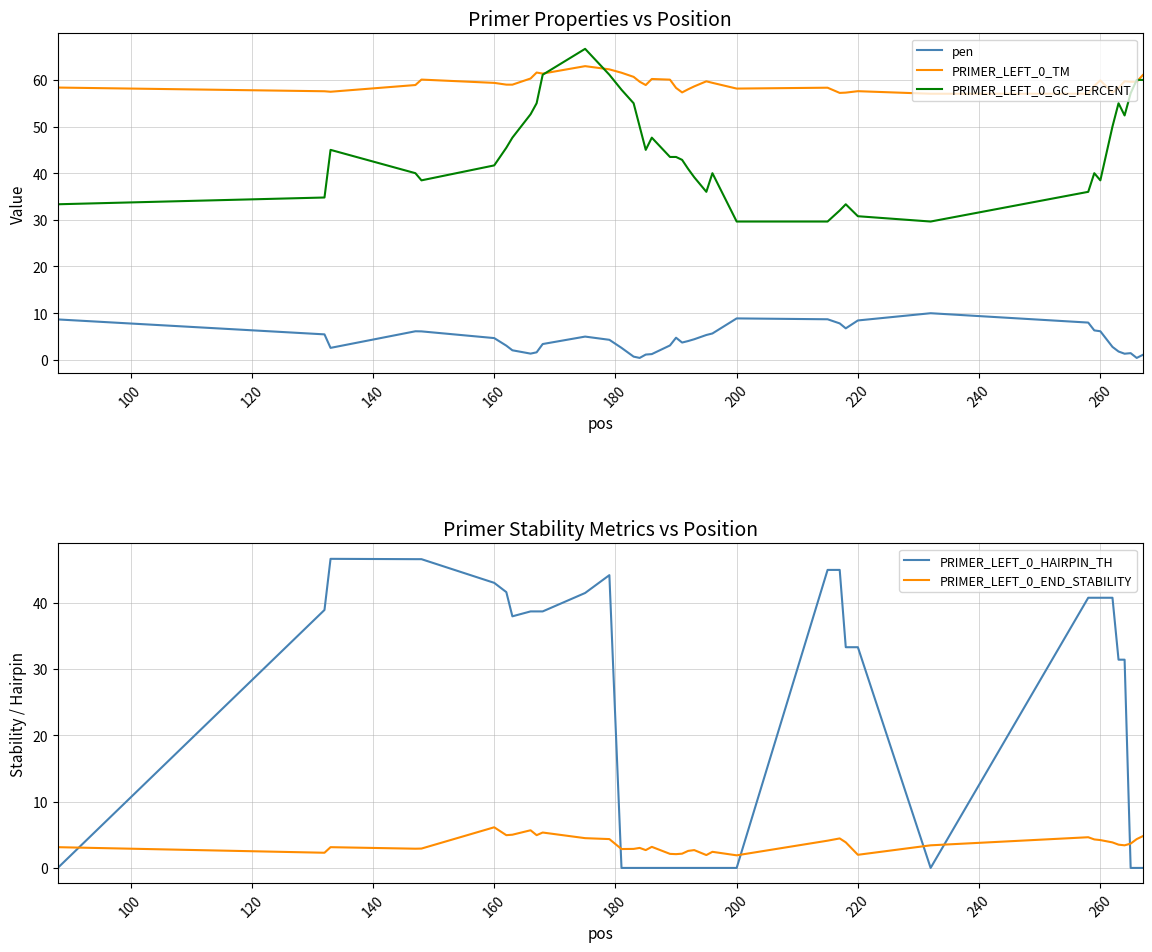

Reading left to right, what are all the values shown in this chart?

pen: 8.6	5.4	2.5	6.1	6.1	4.6	3.0	2.0	1.3	1.6	3.4	5.0	4.3	2.5	0.7	0.4	1.1	1.2	3.1	4.7	3.7	4.0	4.4	5.3	5.6	8.9	8.7	7.8	6.7	8.4	10.0	8.0	6.3	6.1	2.7	1.8	1.3	1.4	0.4	1.0
PRIMER_LEFT_0_TM: 58.4	57.6	57.5	58.9	60.1	59.4	59.0	59.0	60.3	61.6	61.4	63.0	62.3	61.5	60.7	59.6	58.9	60.2	60.1	58.3	57.3	58.0	58.6	59.7	59.4	58.1	58.3	57.2	57.3	57.6	57.0	57.0	58.7	59.9	57.3	58.2	59.7	59.6	59.6	61.0
PRIMER_LEFT_0_GC_PERCENT: 33.3	34.8	45.0	40.0	38.5	41.7	45.5	47.6	52.6	55.0	61.1	66.7	61.1	57.9	55.0	50.0	45.0	47.6	43.5	43.5	42.9	40.9	39.1	36.0	40.0	29.6	29.6	32.0	33.3	30.8	29.6	36.0	40.0	38.5	50.0	55.0	52.4	57.1	60.0	60.0
PRIMER_LEFT_0_HAIRPIN_TH: 0.0	38.9	46.6	46.6	46.6	43.0	41.6	38.0	38.7	38.7	38.7	41.5	44.2	0.0	0.0	0.0	0.0	0.0	0.0	0.0	0.0	0.0	0.0	0.0	0.0	0.0	45.0	45.0	33.3	33.3	0.0	40.8	40.8	40.8	40.8	31.4	31.4	0.0	0.0	0.0
PRIMER_LEFT_0_END_STABILITY: 3.1	2.3	3.1	2.9	2.9	6.1	4.9	5.0	5.7	4.9	5.3	4.5	4.3	2.9	2.9	3.0	2.7	3.2	2.1	2.1	2.1	2.6	2.7	1.9	2.4	1.9	4.1	4.5	3.9	2.0	3.4	4.6	4.3	4.2	3.9	3.5	3.4	3.7	4.3	4.8